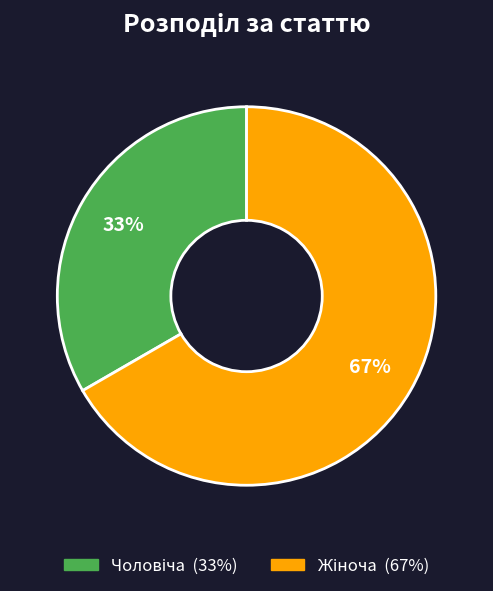

To the nearest percent, what is the average slice percentage?

50%